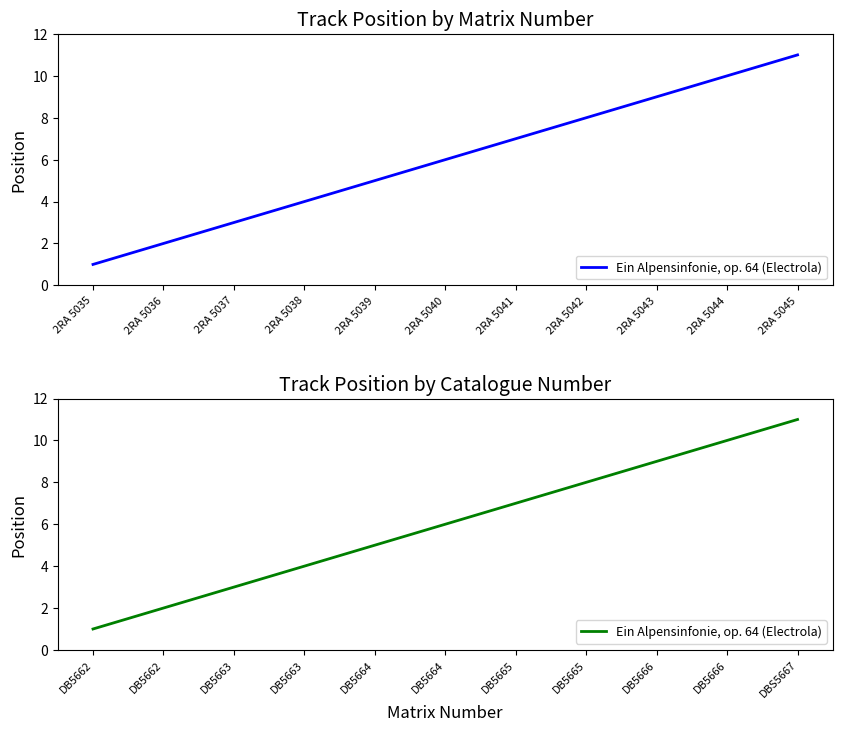

Which label corresponds to the largest value in the chart?

DBS5667